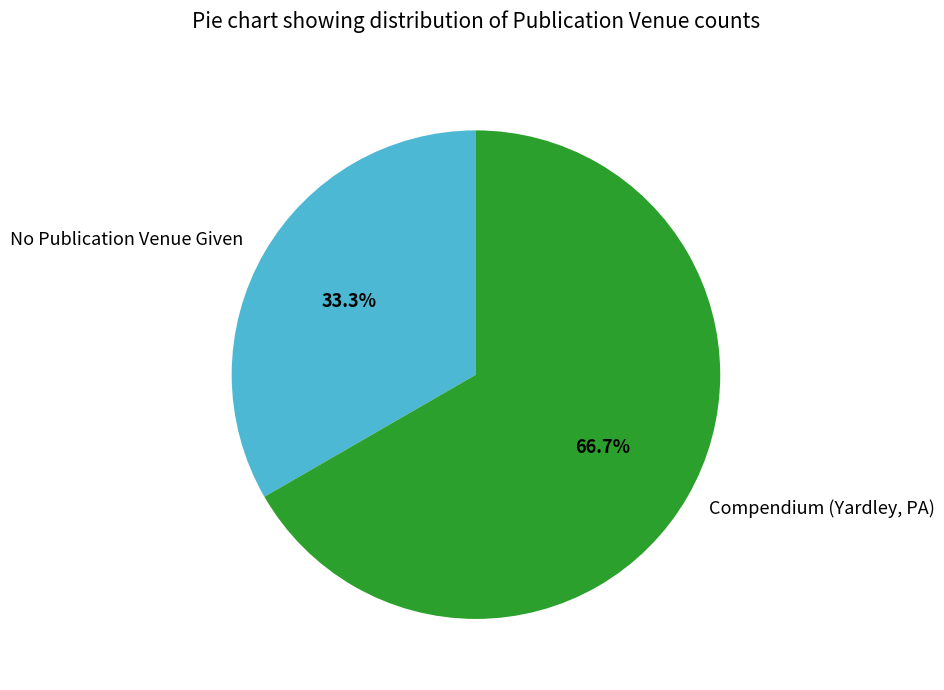

Does No Publication Venue Given account for over 50% of the chart?

No